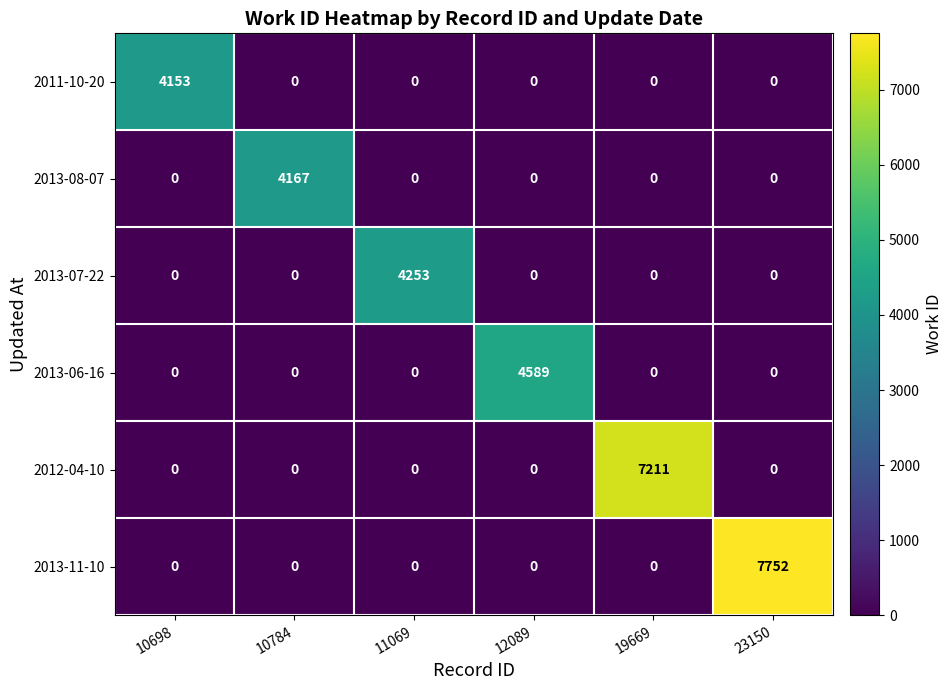

What is the spread (max minus min) of values at 10698?

4153